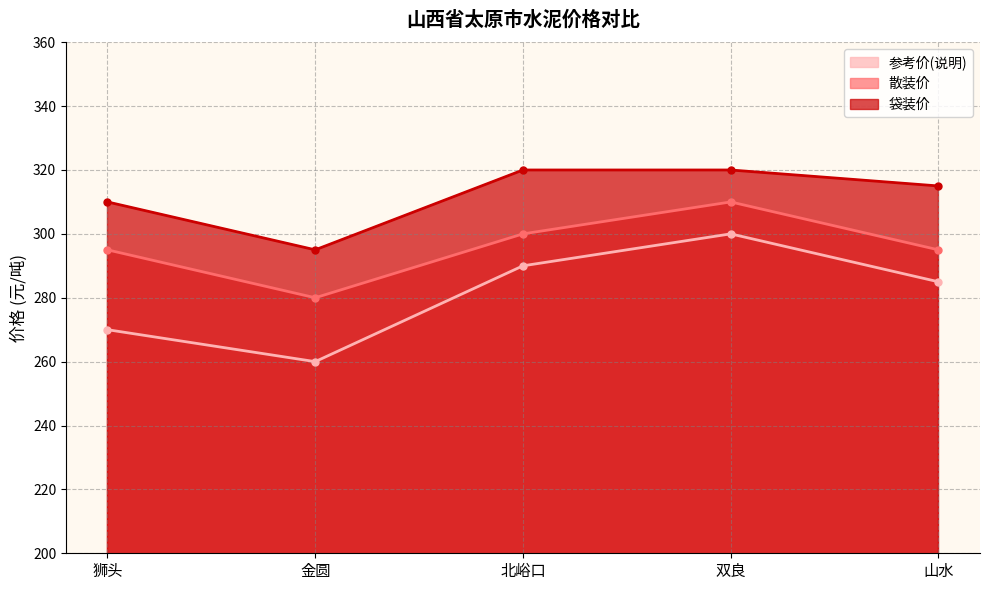

Is it true that 散装价 equals 280 at 金圆?

True